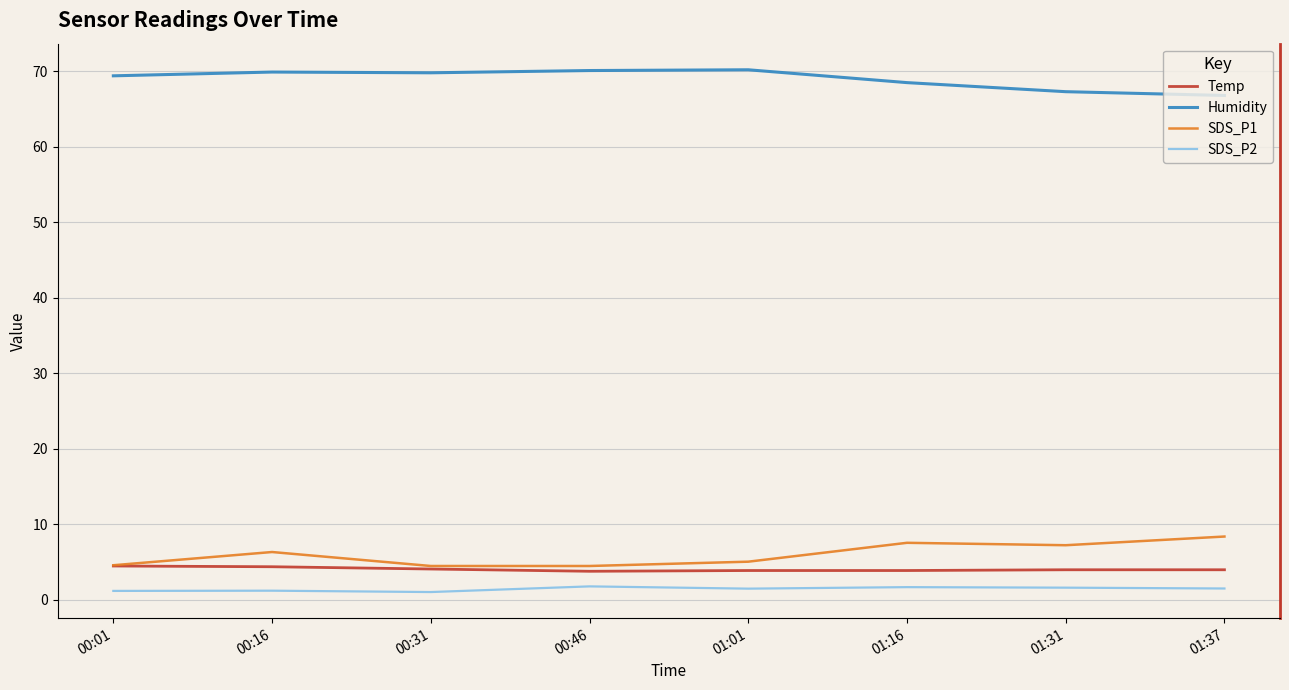

Which series has the largest total across all categories?

Humidity